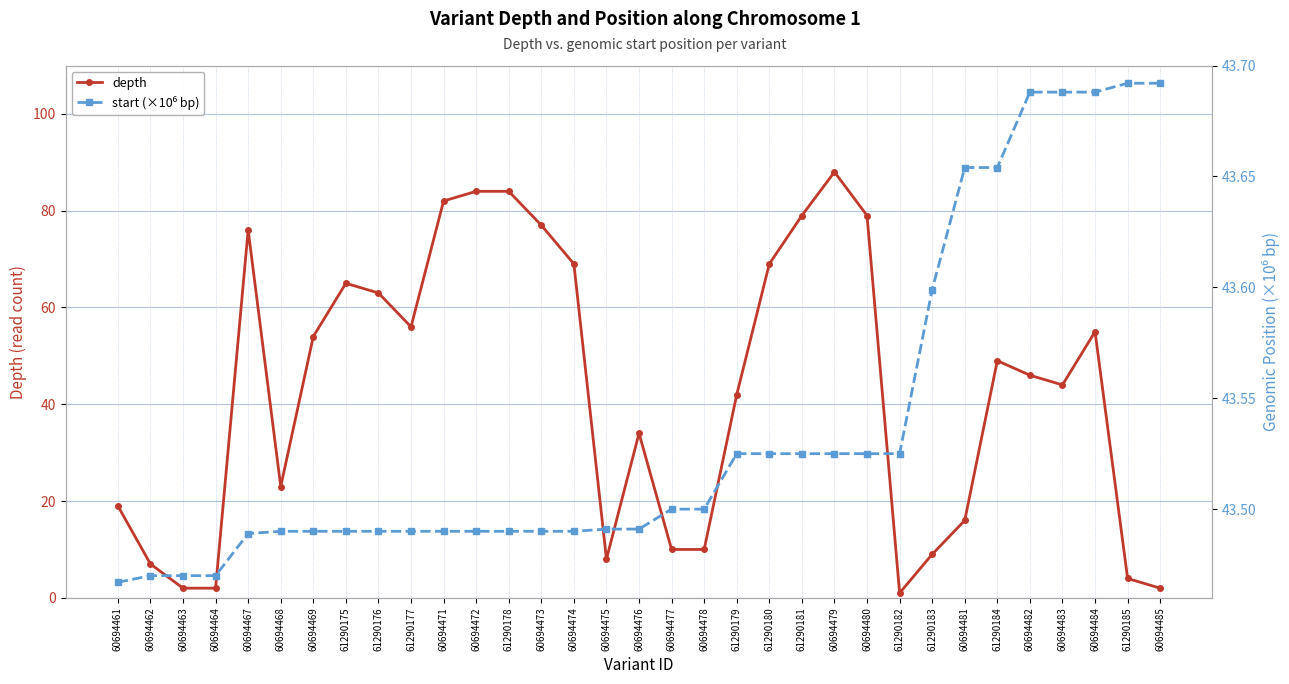

At 60694464, list the series in order from smallest to largest.

depth, start (×10⁶ bp)